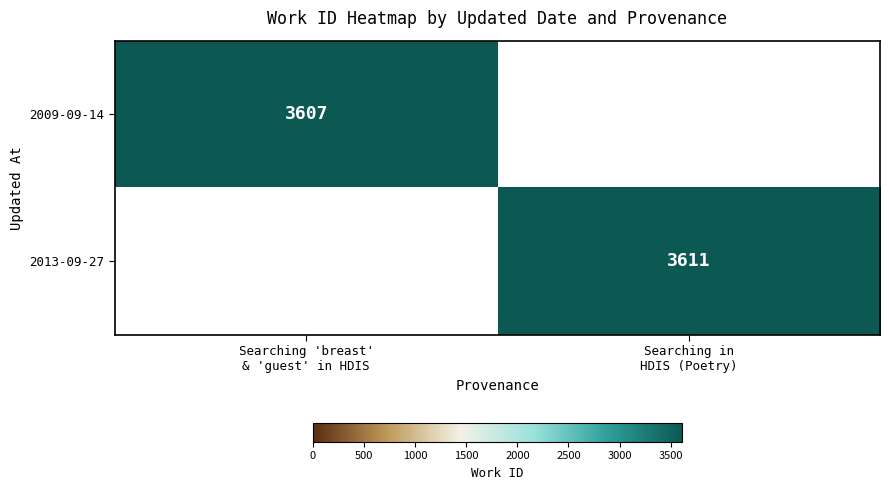

Rank the categories by 2009-09-14 value from highest to lowest.

Searching 'breast' & 'guest' in HDIS, Searching in HDIS (Poetry)